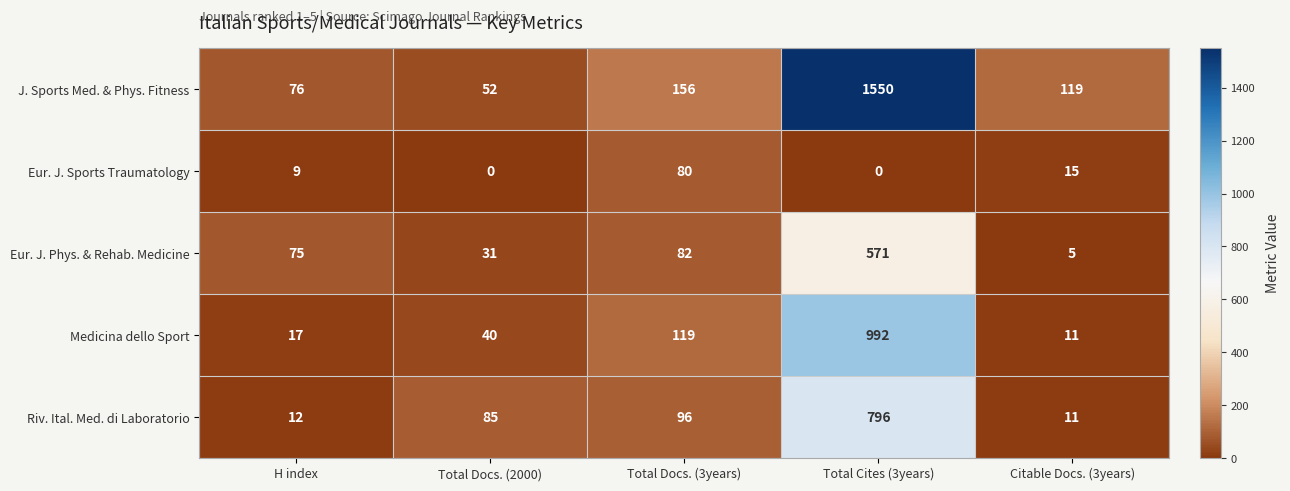

The value of Medicina dello Sport at H index is 28. True or false?

False